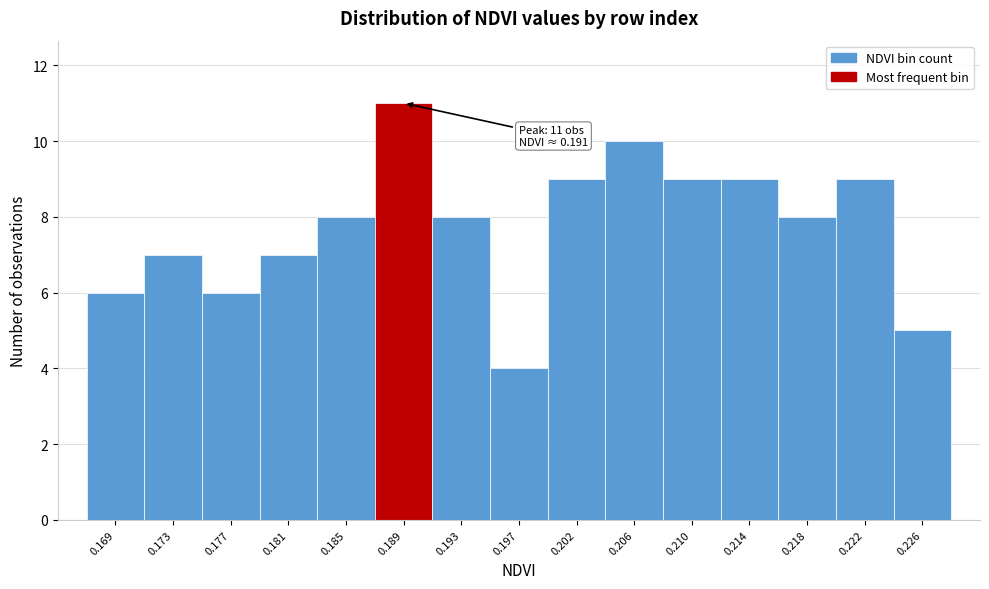

Reading left to right, what are all the values shown in this chart?

6	7	6	7	8	11	8	4	9	10	9	9	8	9	5